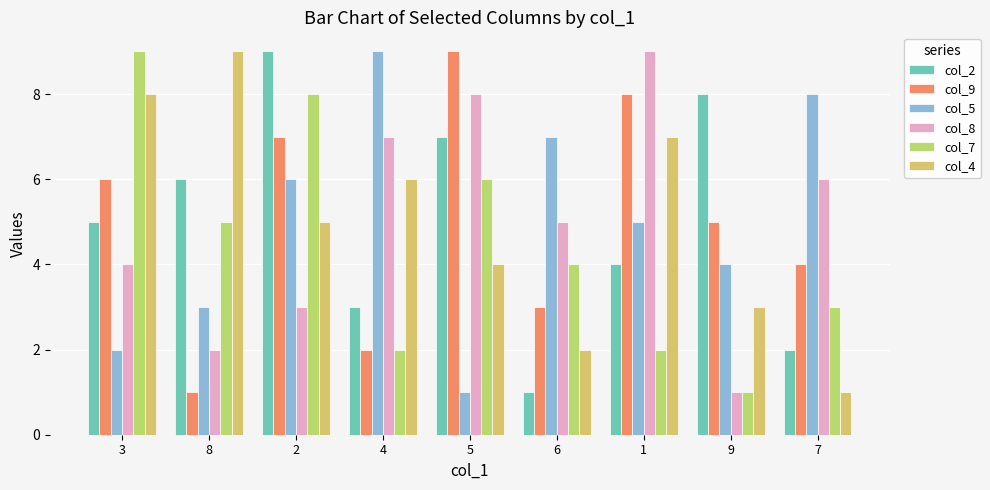

What is the sum of all col_7 values?

40